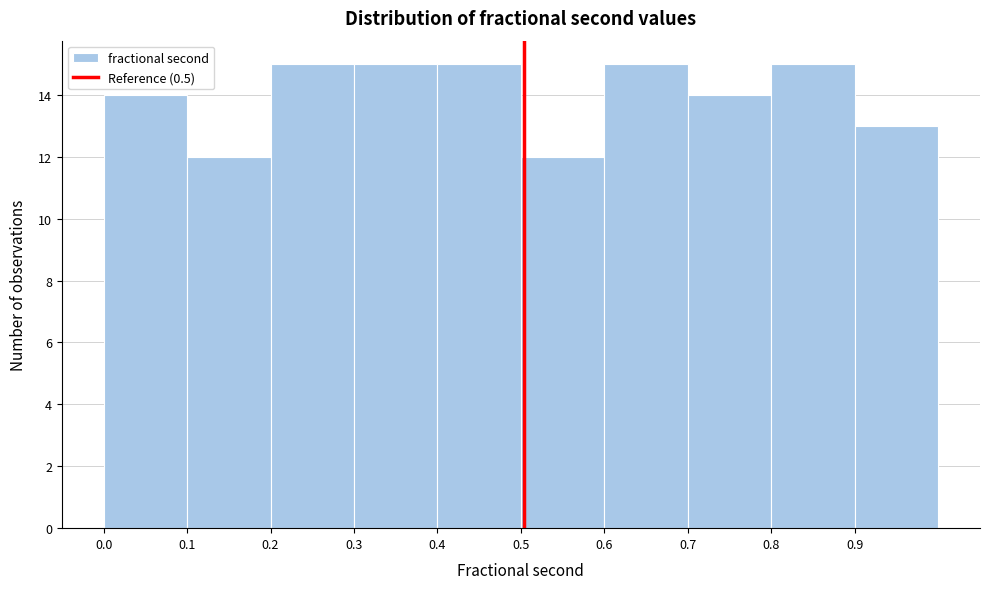

Reading left to right, list every bar in this chart as the range it spans on the x-axis followed by its height. Neither the bar edges nor the heights are printed on the chart, so give them approximately, as read against the axes.

0.00 to 0.10: 14
0.10 to 0.20: 12
0.20 to 0.30: 15
0.30 to 0.40: 15
0.40 to 0.50: 15
0.50 to 0.60: 12
0.60 to 0.69: 15
0.69 to 0.79: 14
0.79 to 0.89: 15
0.89 to 0.99: 13